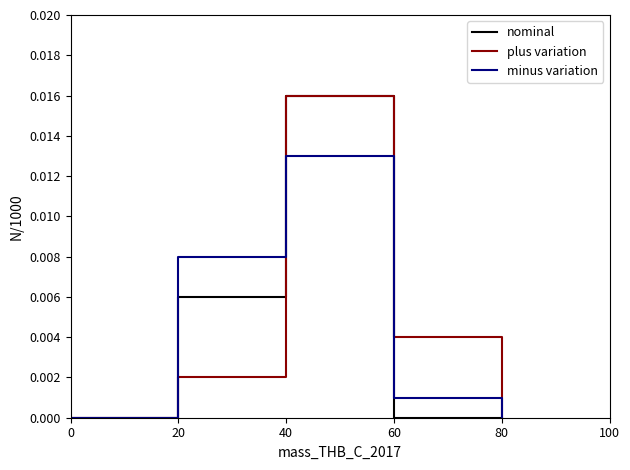

Is it true that plus variation equals 0.0 at 80?

True